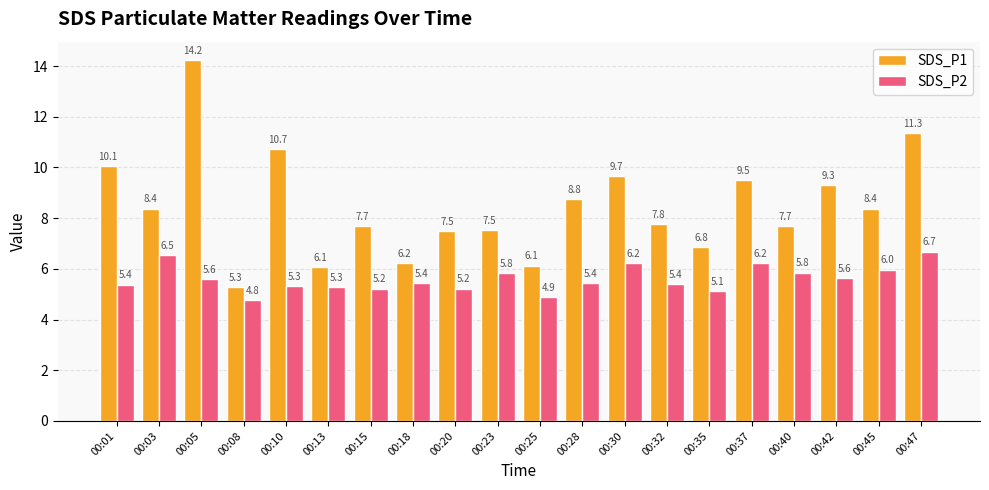

What is the sum of the SDS_P2 values at 00:30 and 00:32?

11.6